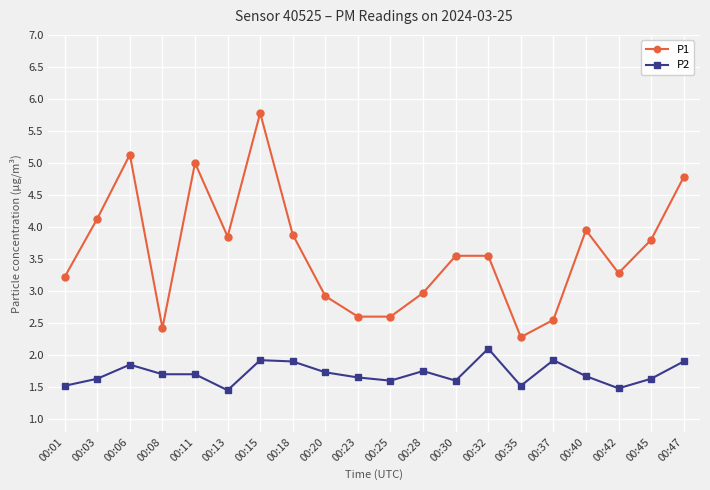

At which category does P1 reach its first local valley?

00:08